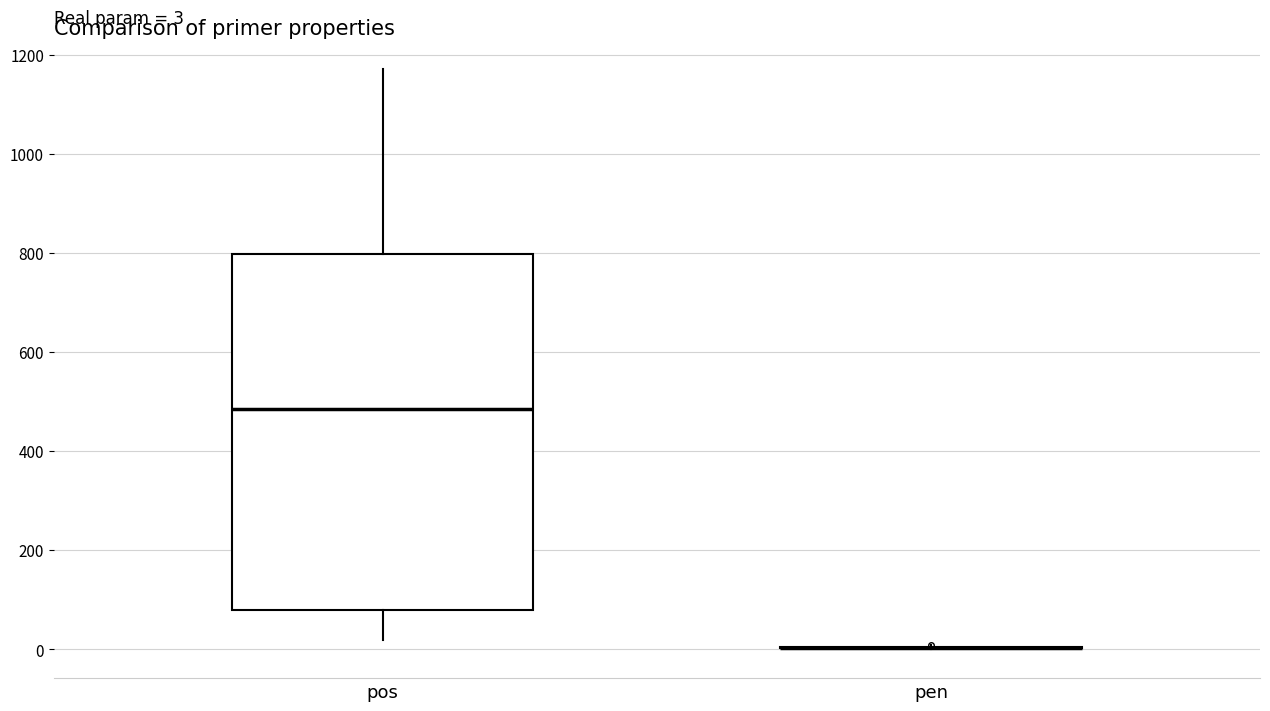

Which box is the tallest, from its lower edge to its upper edge?

pos